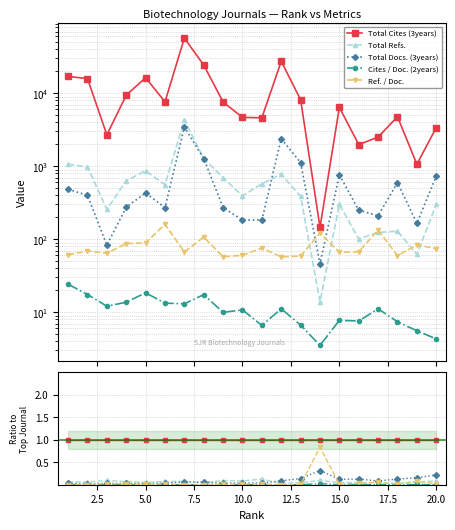

How many data points does each series have?

20